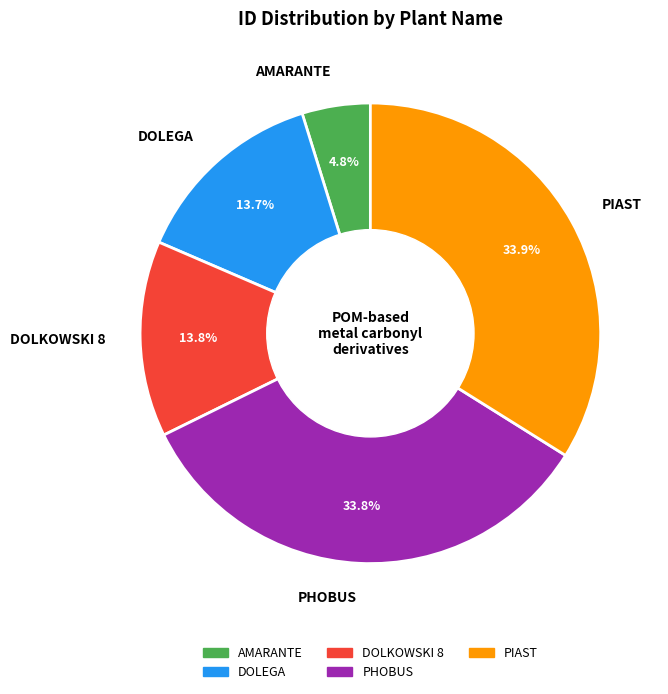

Which slice is the smallest?

AMARANTE